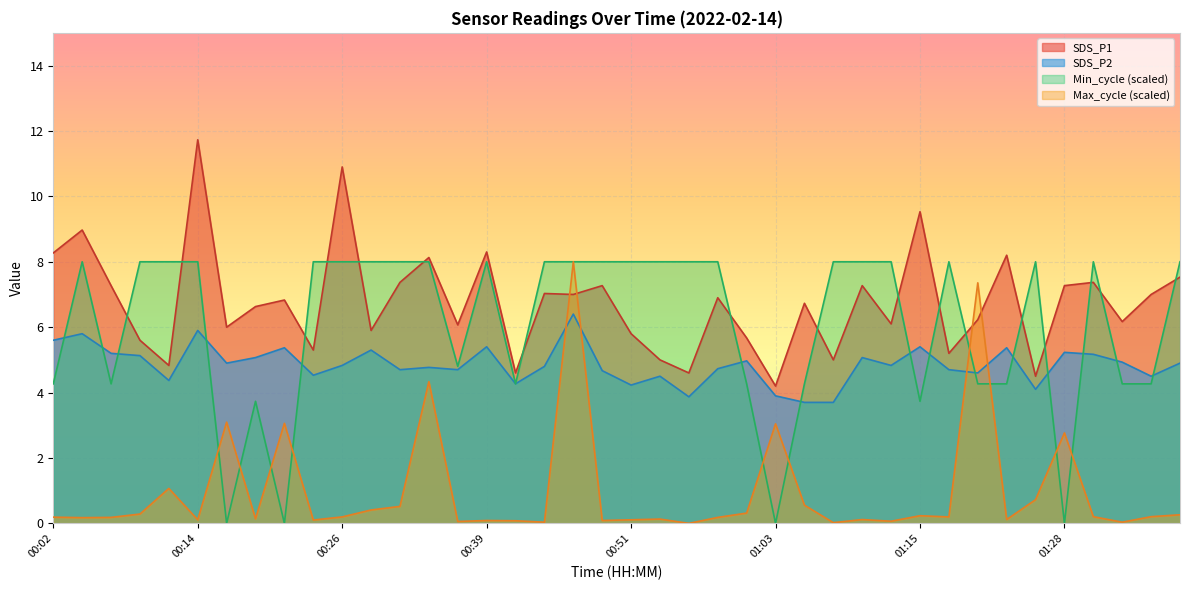

Read the SDS_P2 value at 00:14.

5.9